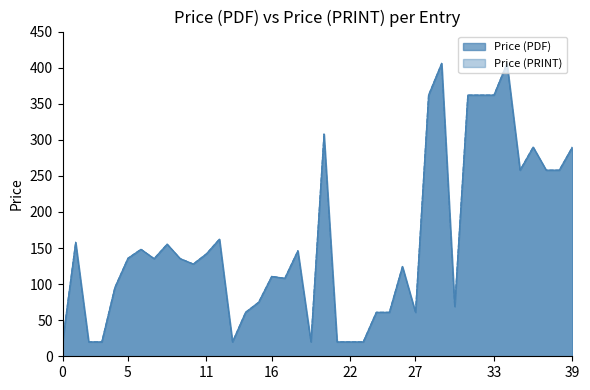

How many values in the Price (PRINT) series are below 135?

19